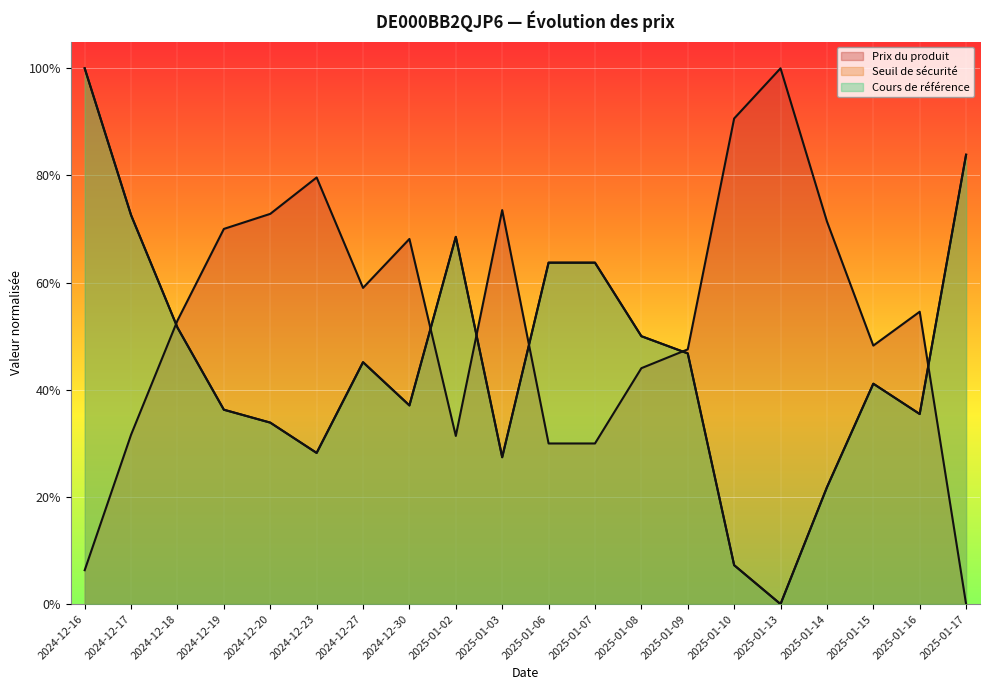

The value of Prix du produit at 2024-12-18 is 0.5. True or false?

True